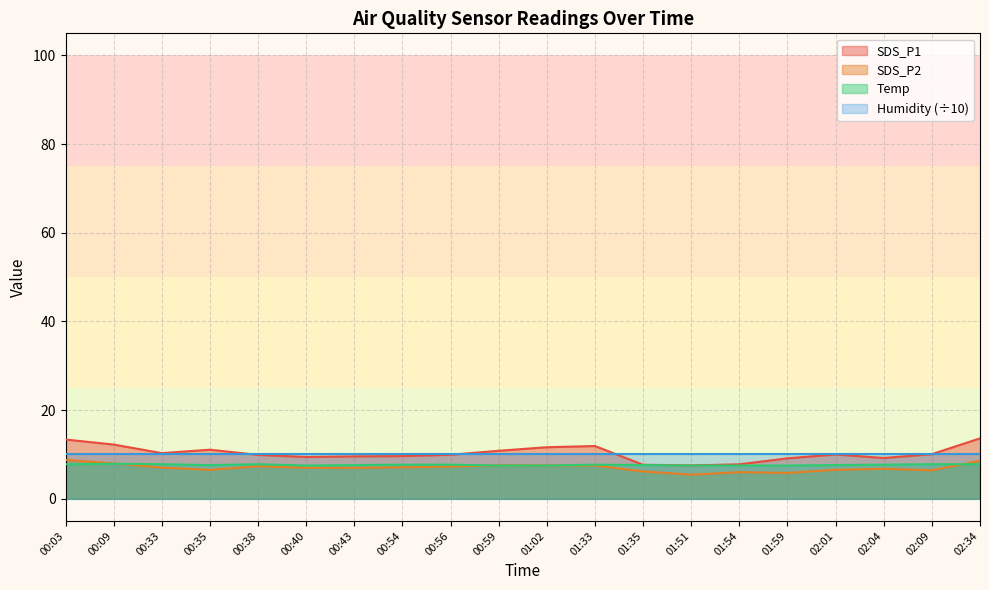

Rank the categories by SDS_P1 value from highest to lowest.

02:34, 00:03, 00:09, 01:33, 01:02, 00:35, 00:59, 00:33, 02:09, 02:01, 00:56, 00:38, 00:54, 00:43, 00:40, 02:04, 01:59, 01:54, 01:35, 01:51